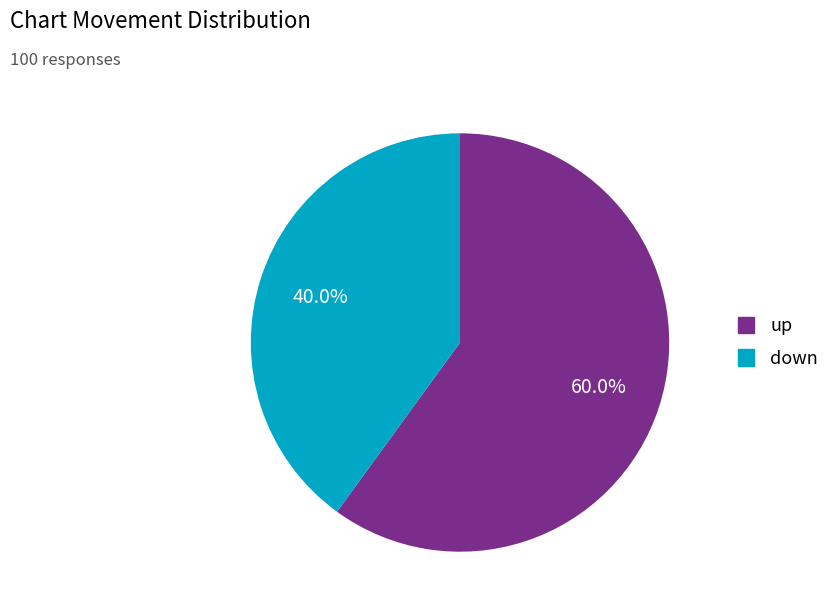

What is the ratio of the value at down to the value at up?

0.7